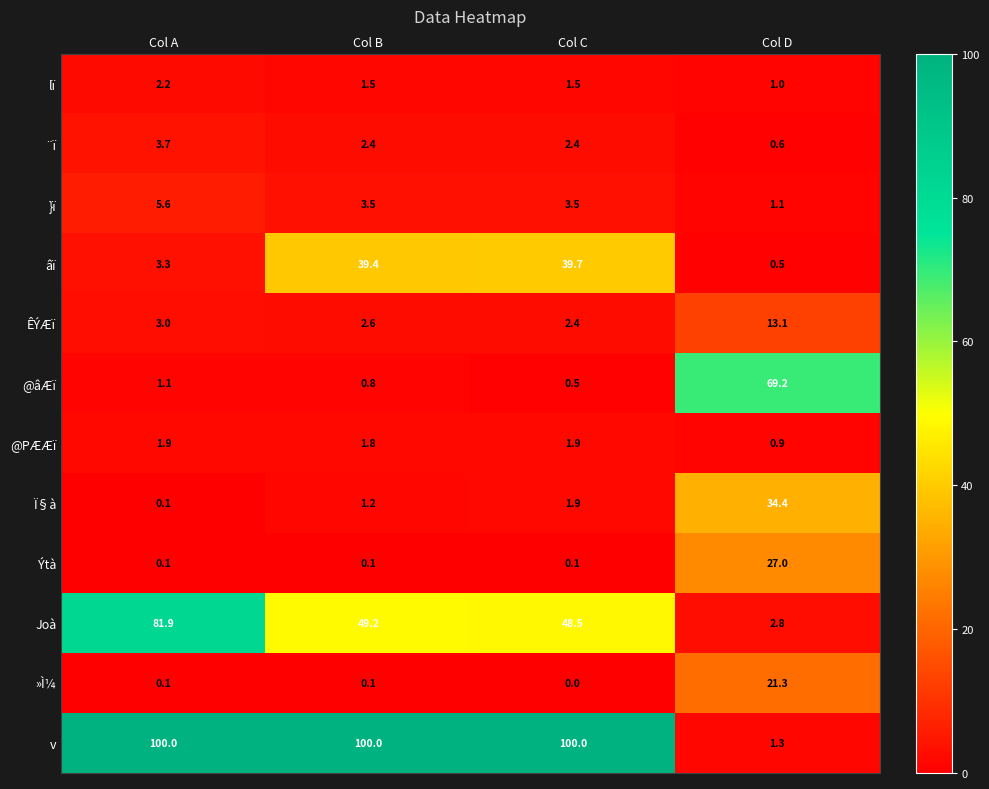

How many data points in @âÆï are above 1?

2